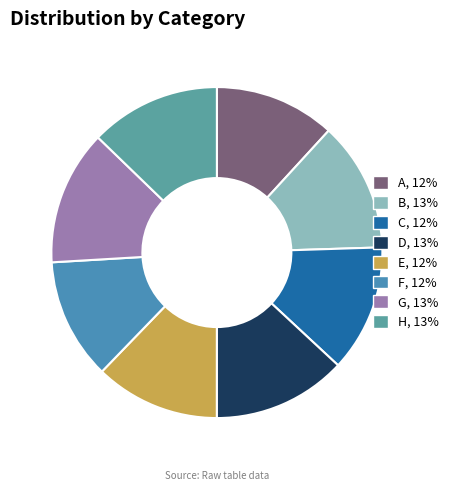

Is E the majority of the pie?

No